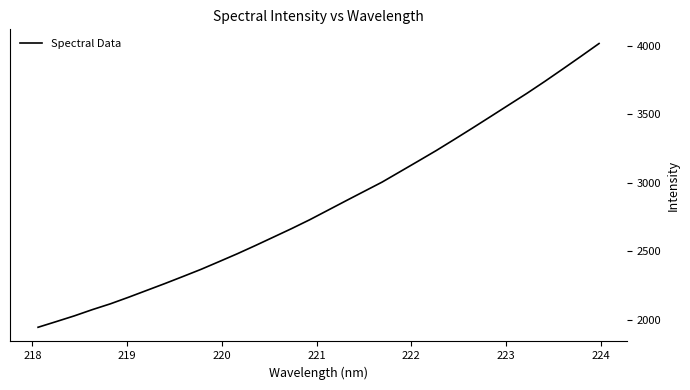

True or false: the data has more than 2 interior local peaks.

False